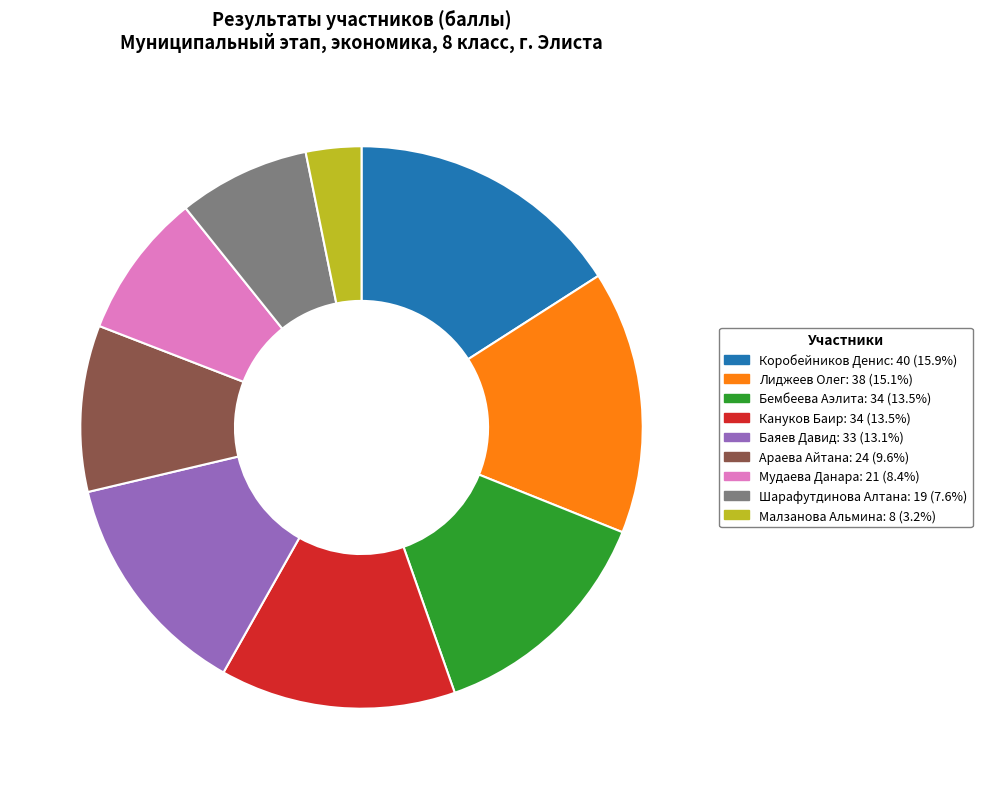

Does any single category account for the majority?

No